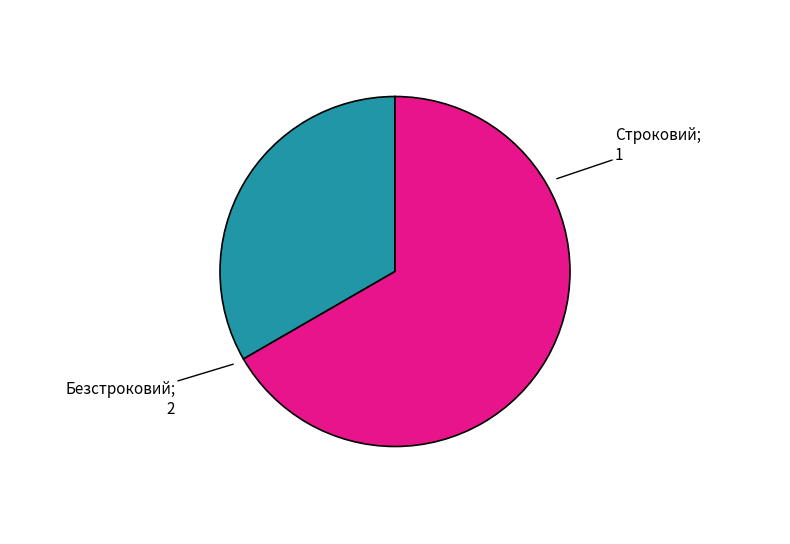

Is there a majority slice in this chart?

Yes